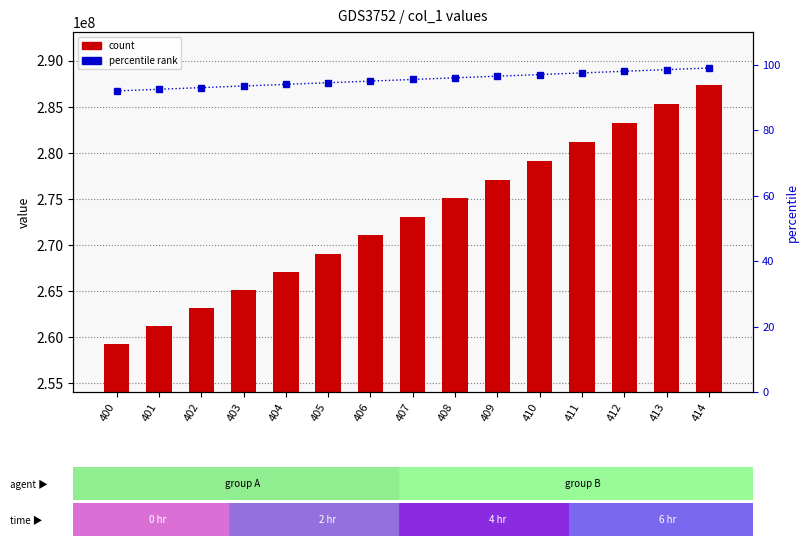

At which category is the sum across all series the highest?

414